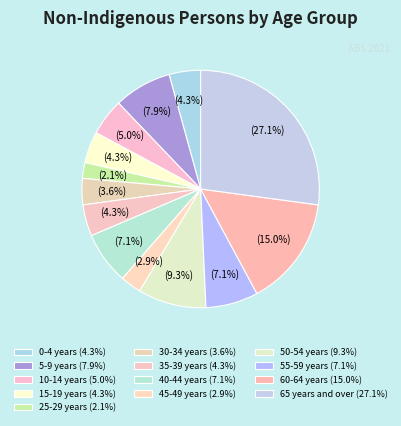

How many slices are in this pie chart?

13